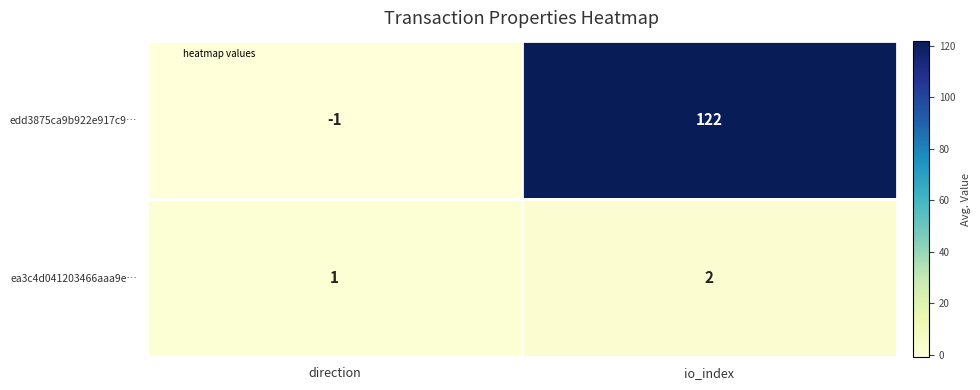

Rank the series at io_index from highest to lowest value.

edd3875ca9b922e917c9…, ea3c4d041203466aaa9e…